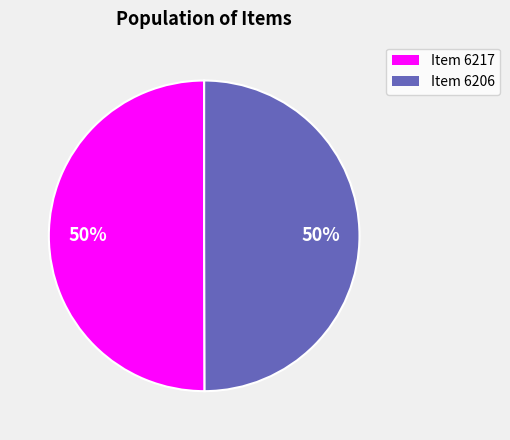

How many segments does this pie chart have?

2